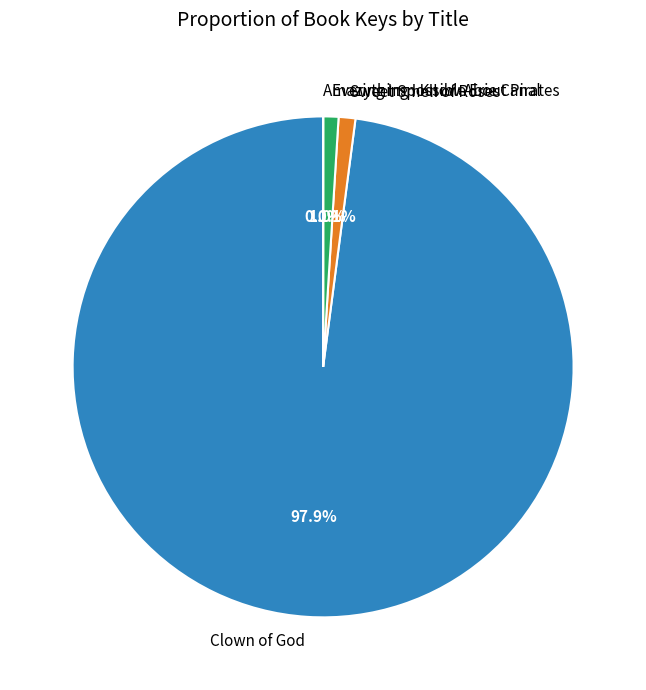

Does Everything I Know About Pirates account for over 50% of the chart?

No